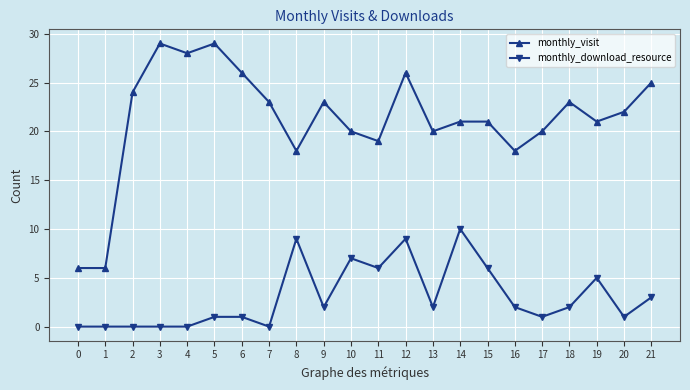

What is the average value of the monthly_visit series?

21